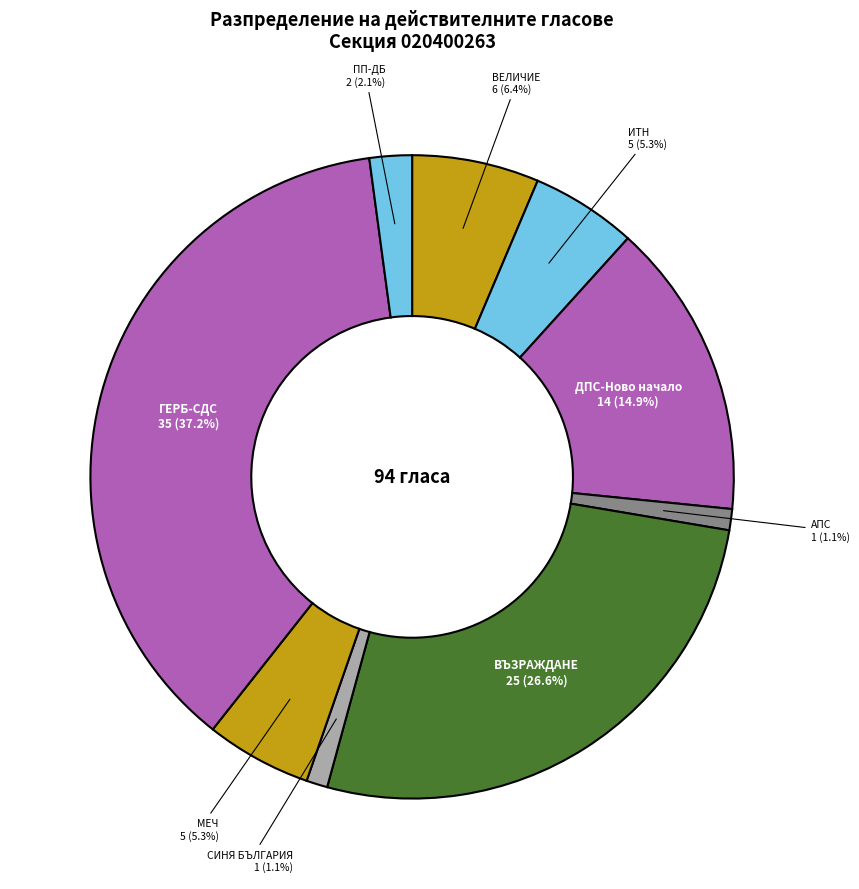

What is the largest slice in the pie chart?

ГЕРБ-СДС